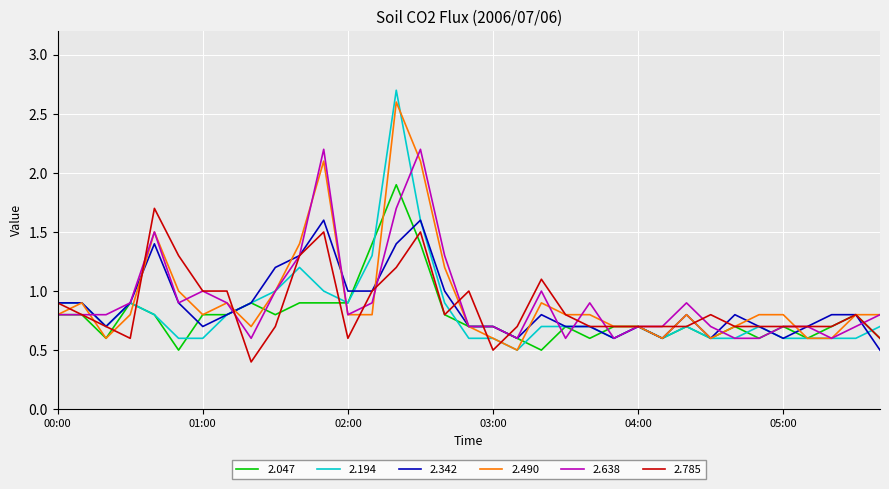

What is the maximum value shown in the chart?

2.7